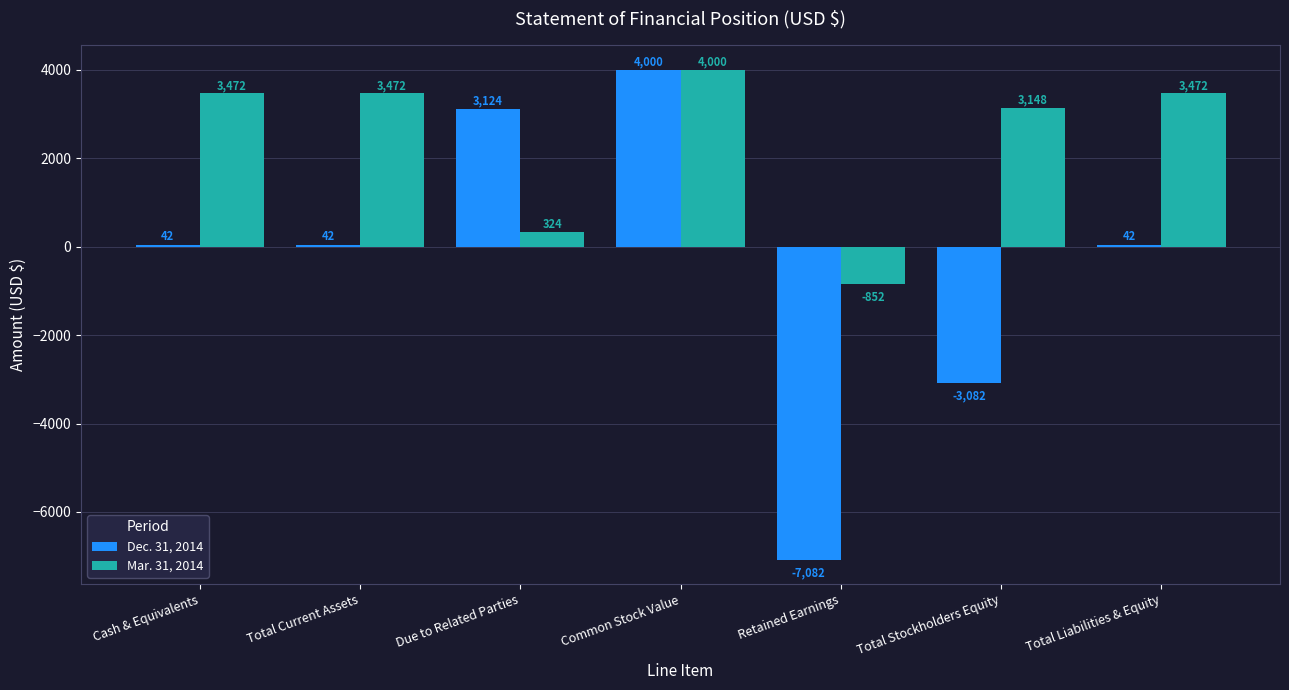

What is the label of the 2nd bar from the left?

Total Current Assets